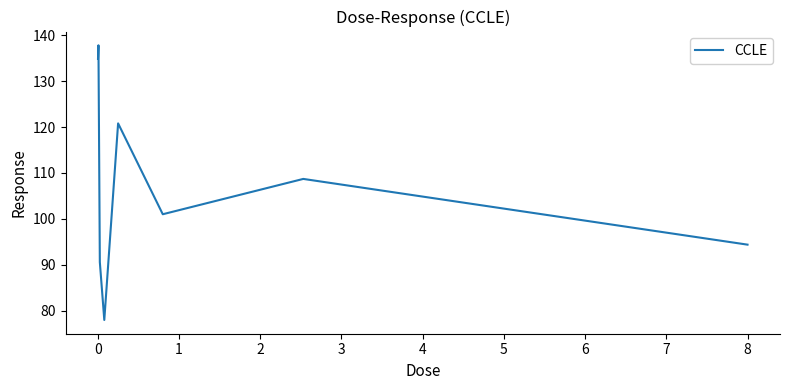

What is the maximum value shown in the chart?

137.8